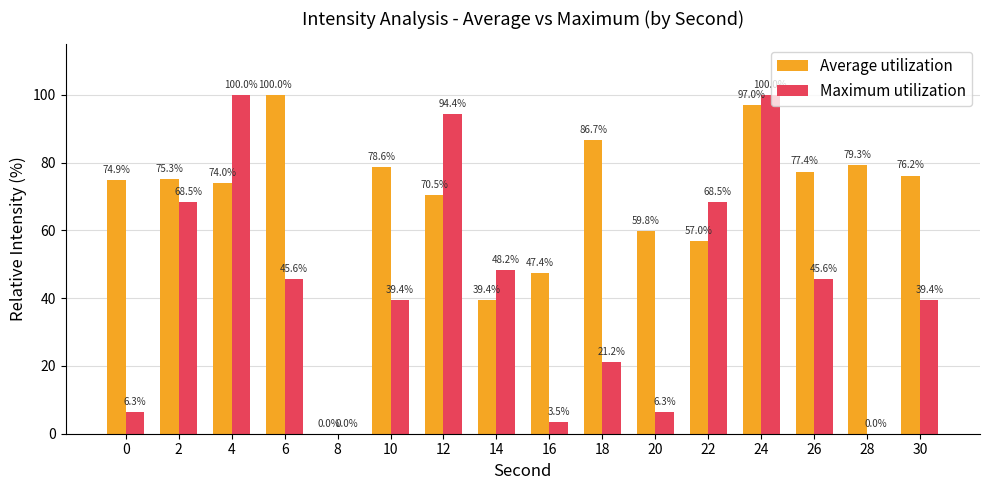

Where is Average utilization nearest to the value 50?

16